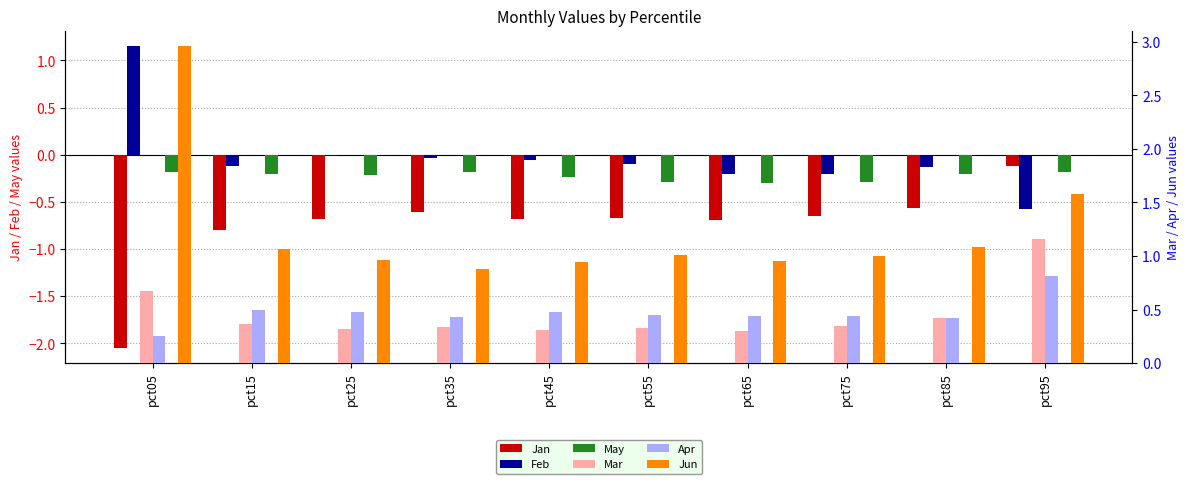

Between pct15 and pct75, which series saw the biggest shift?

Jan